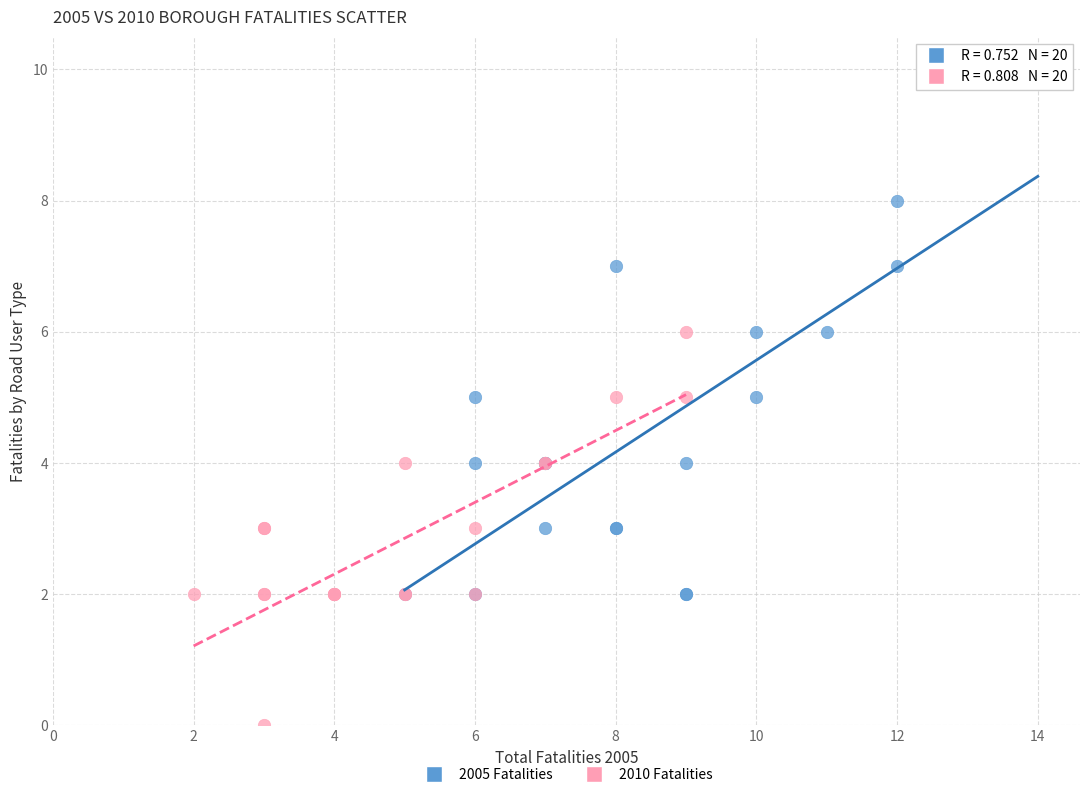

Which series has the largest Y range (max minus min)?

2005 Fatalities